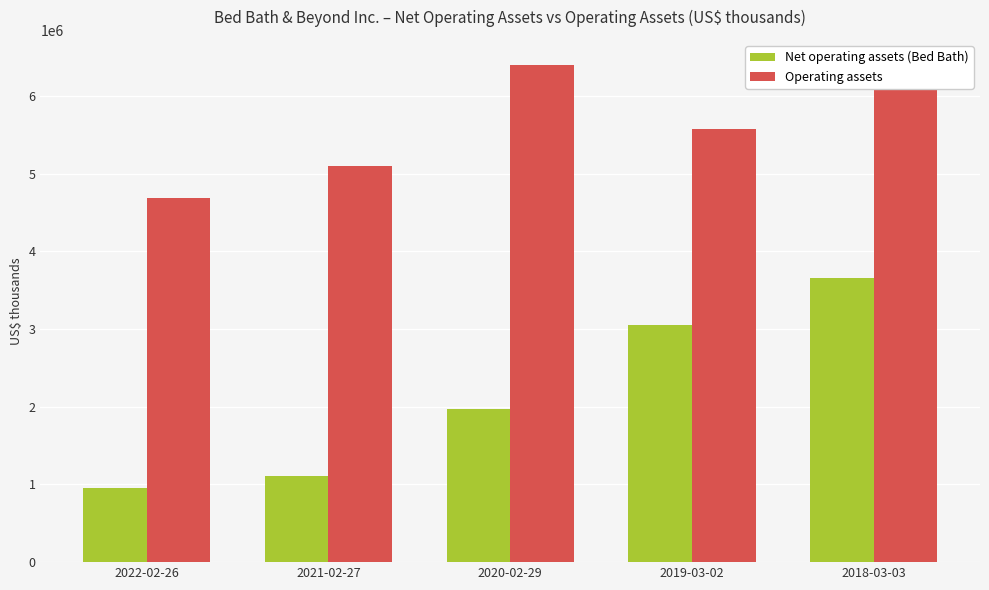

At which label does Operating assets reach its peak?

2020-02-29